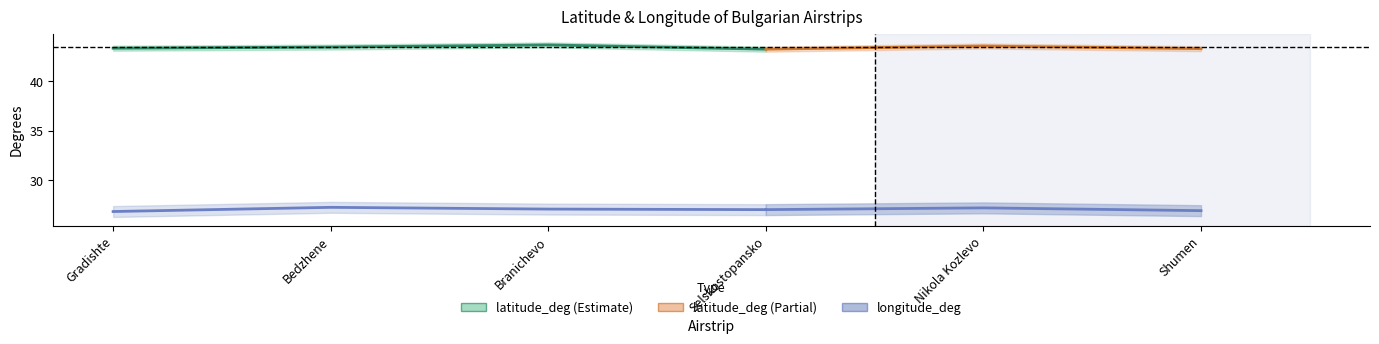

Which category has the highest value in the latitude_deg series?

Branichevo